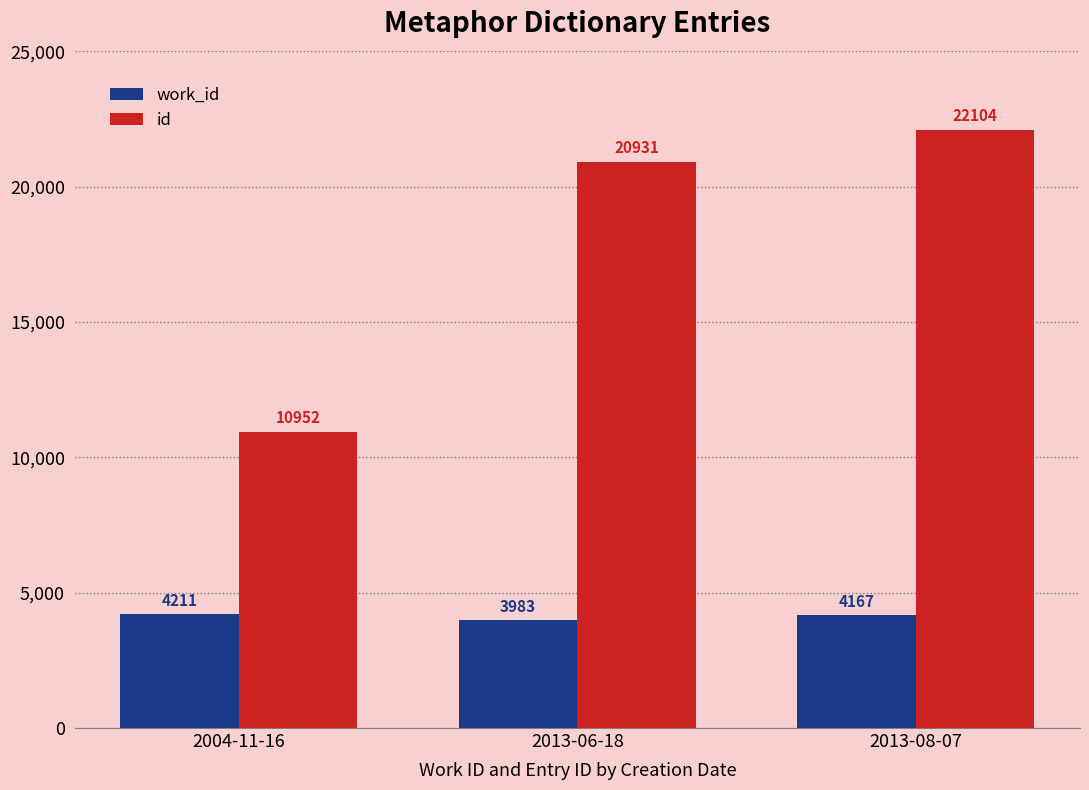

Is it true that id equals 20931 at 2013-06-18?

True